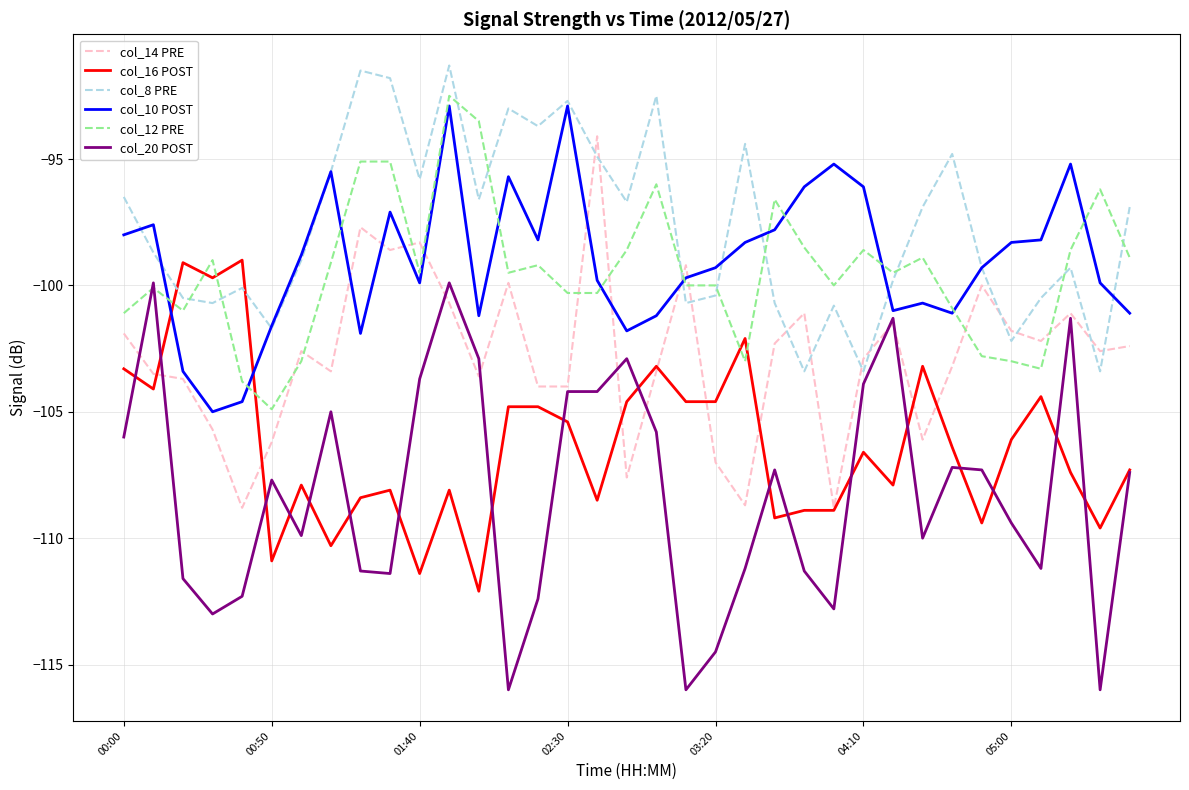

Which series has the widest spread of values?

col_20 POST